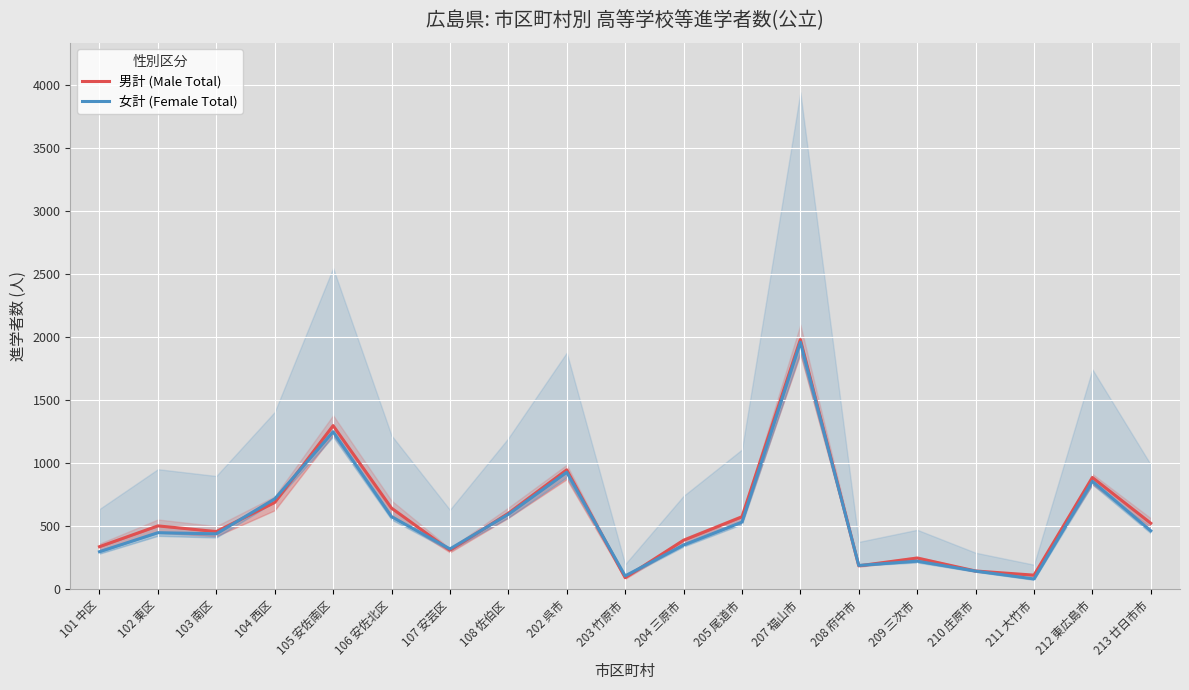

How many lines are shown in the chart?

2